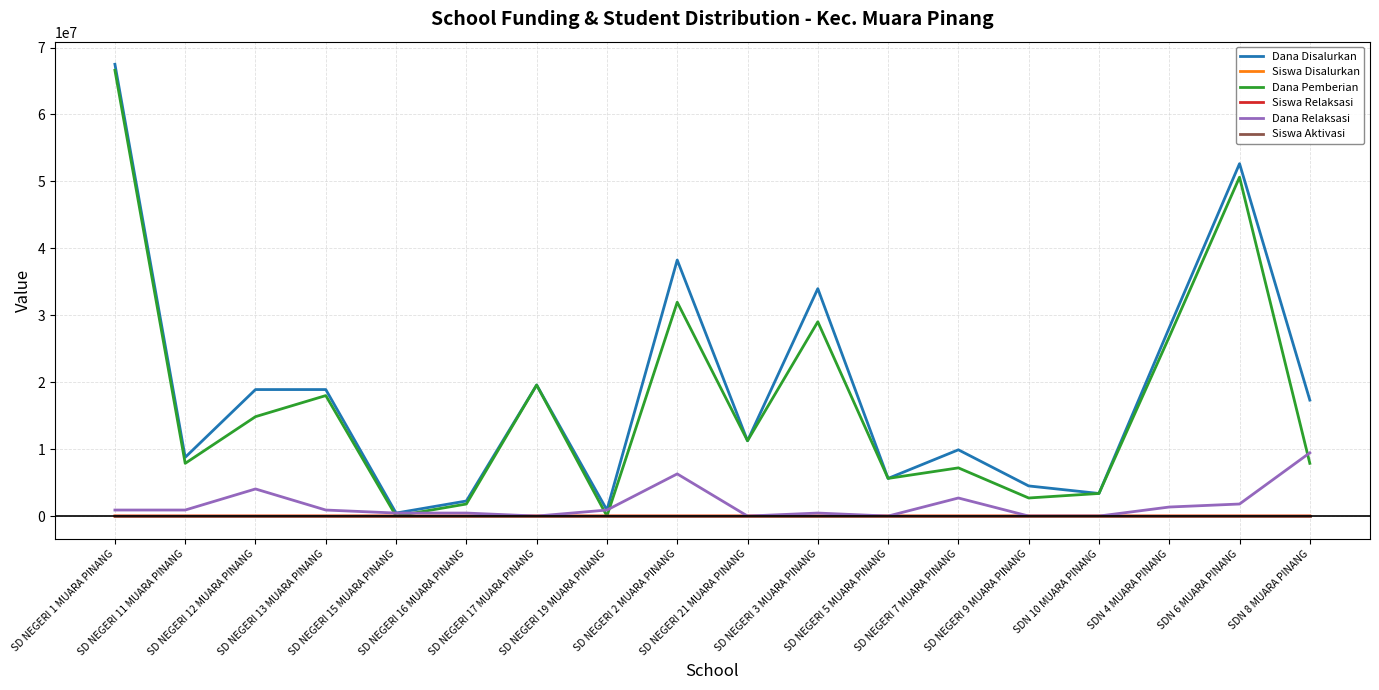

Which series has the largest range (max minus min)?

Dana Disalurkan